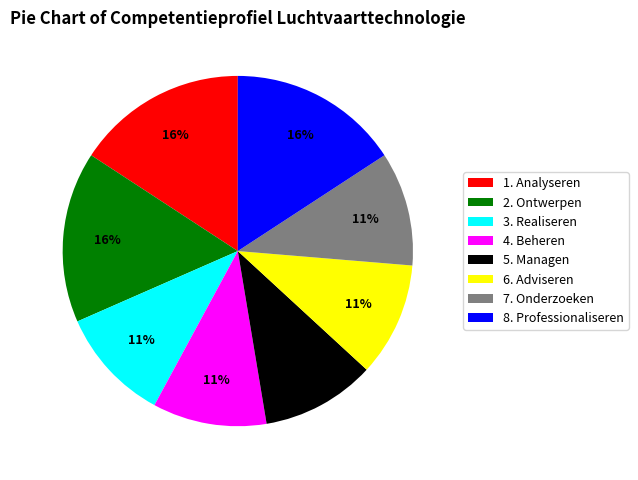

Does 5. Managen account for over 50% of the chart?

No